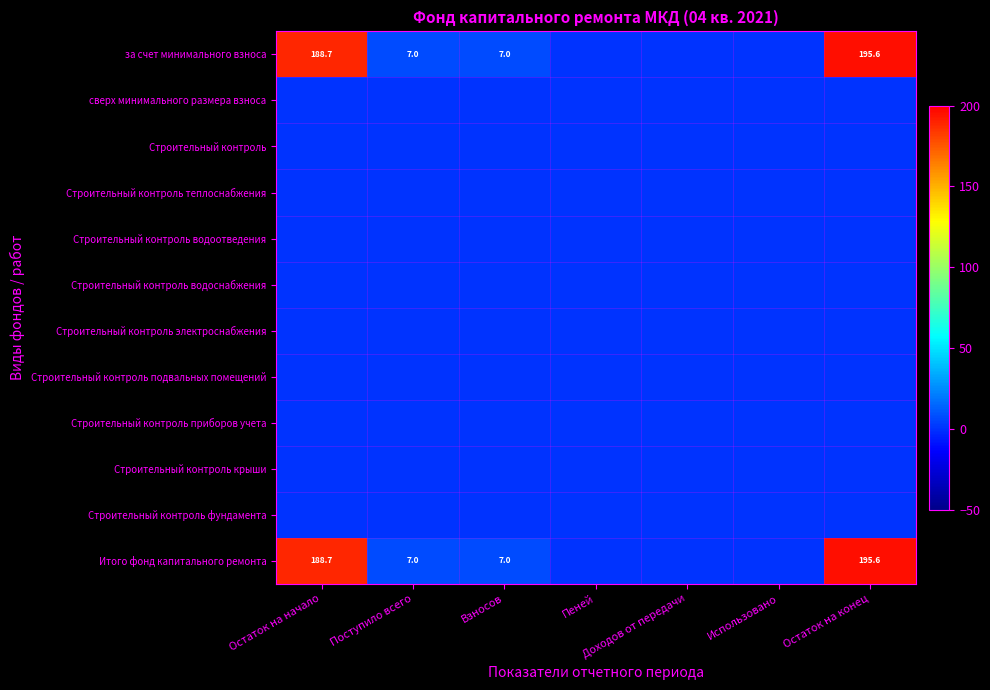

How many values in the за счет минимального взноса series are below 6?

3